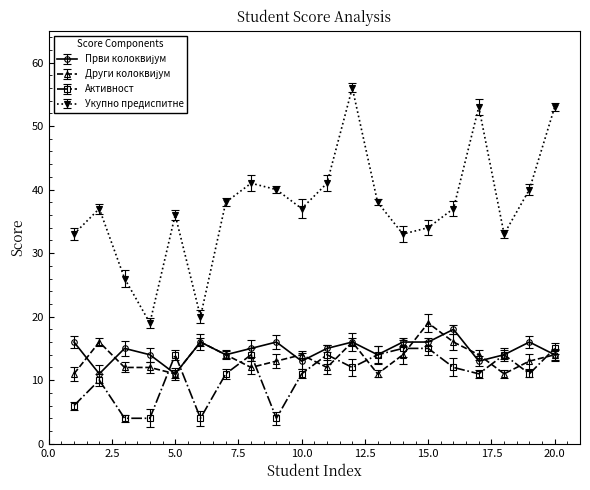

How many distinct data groups are displayed?

4